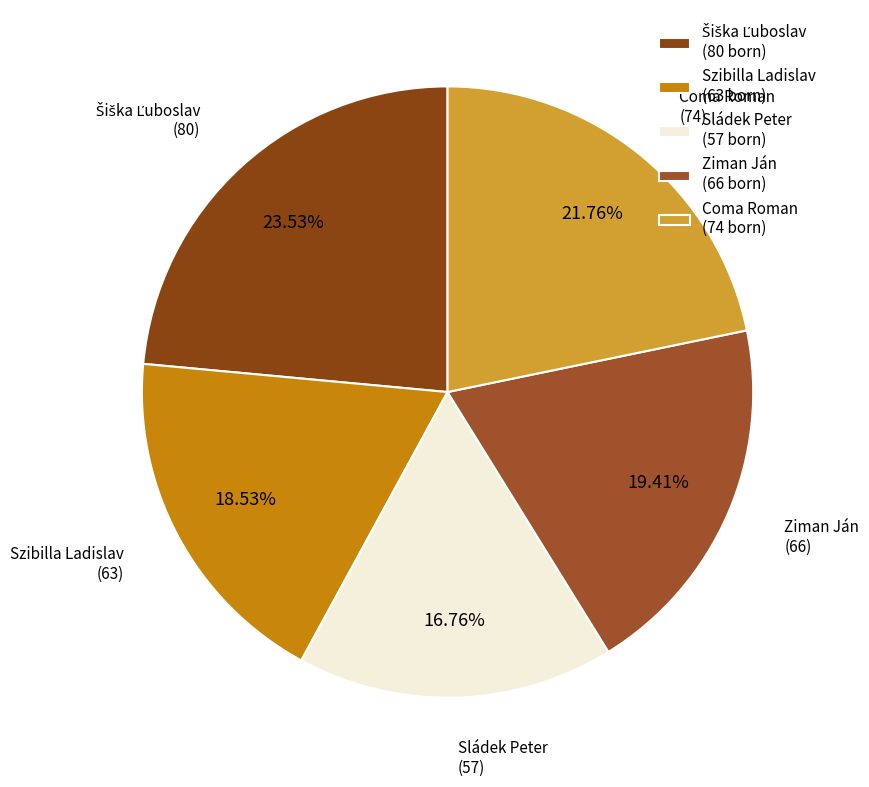

Is Šiška Ľuboslav the majority of the pie?

No